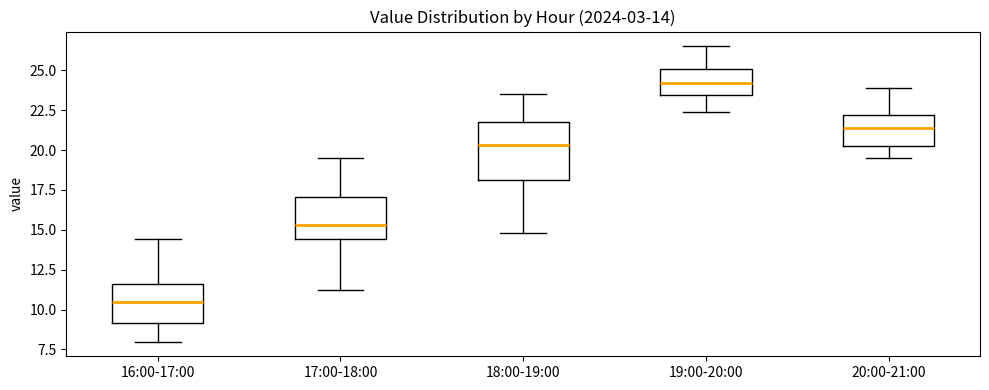

Which box is the tallest, from its lower edge to its upper edge?

18:00-19:00